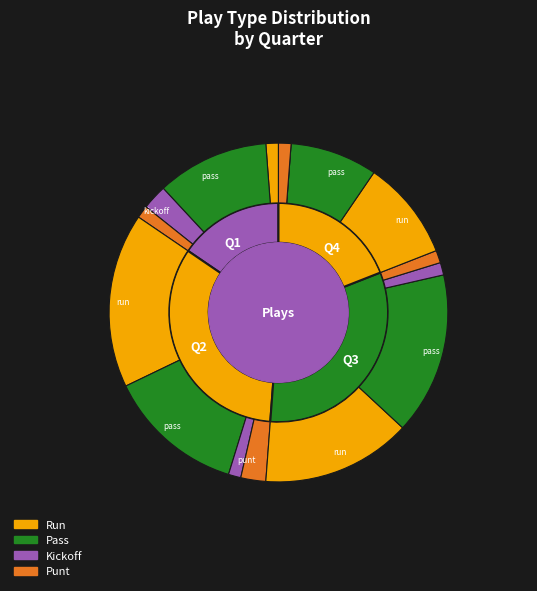

What is the difference between the highest and lowest values at Q1?

8